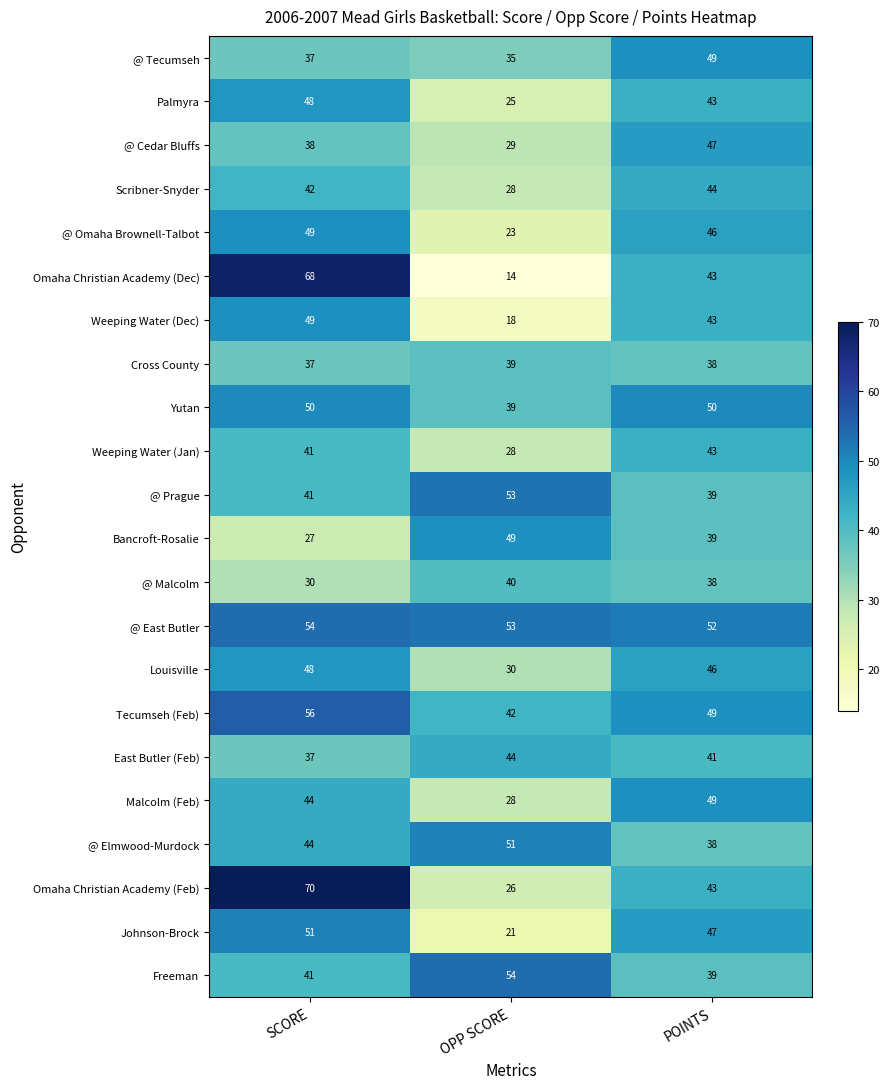

List the labels in order of Johnson-Brock value, largest first.

SCORE, POINTS, OPP SCORE